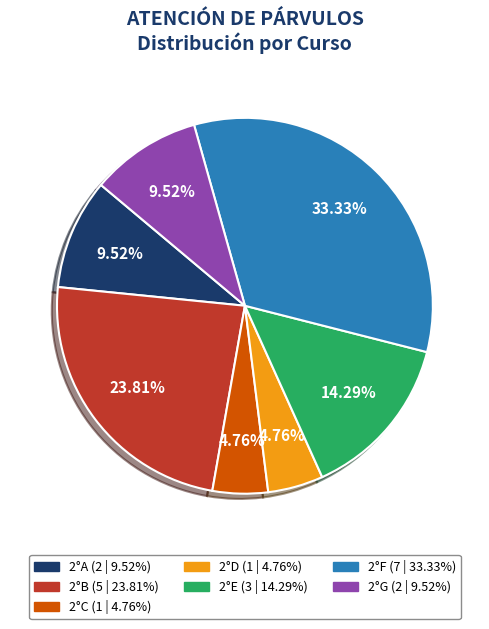

To the nearest percent, what is the combined percentage of 2°F and 2°C?

38%